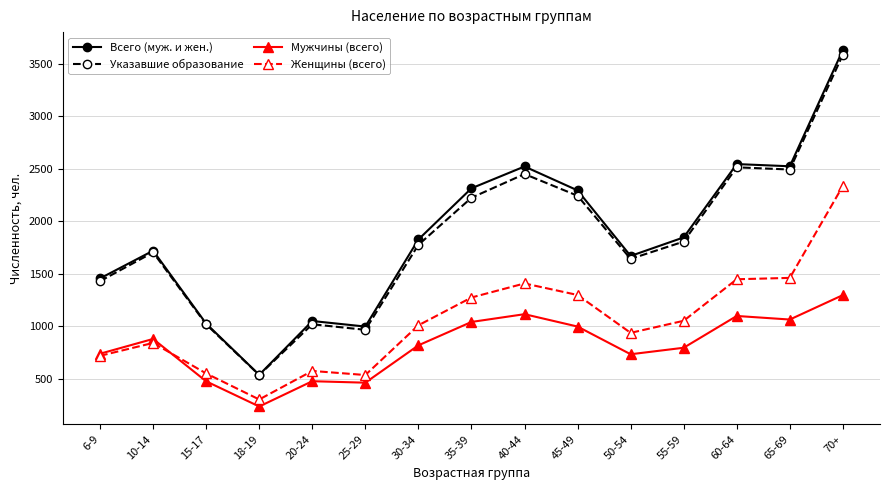

True or false: Женщины (всего) has a value of 535 at 25-29.

True